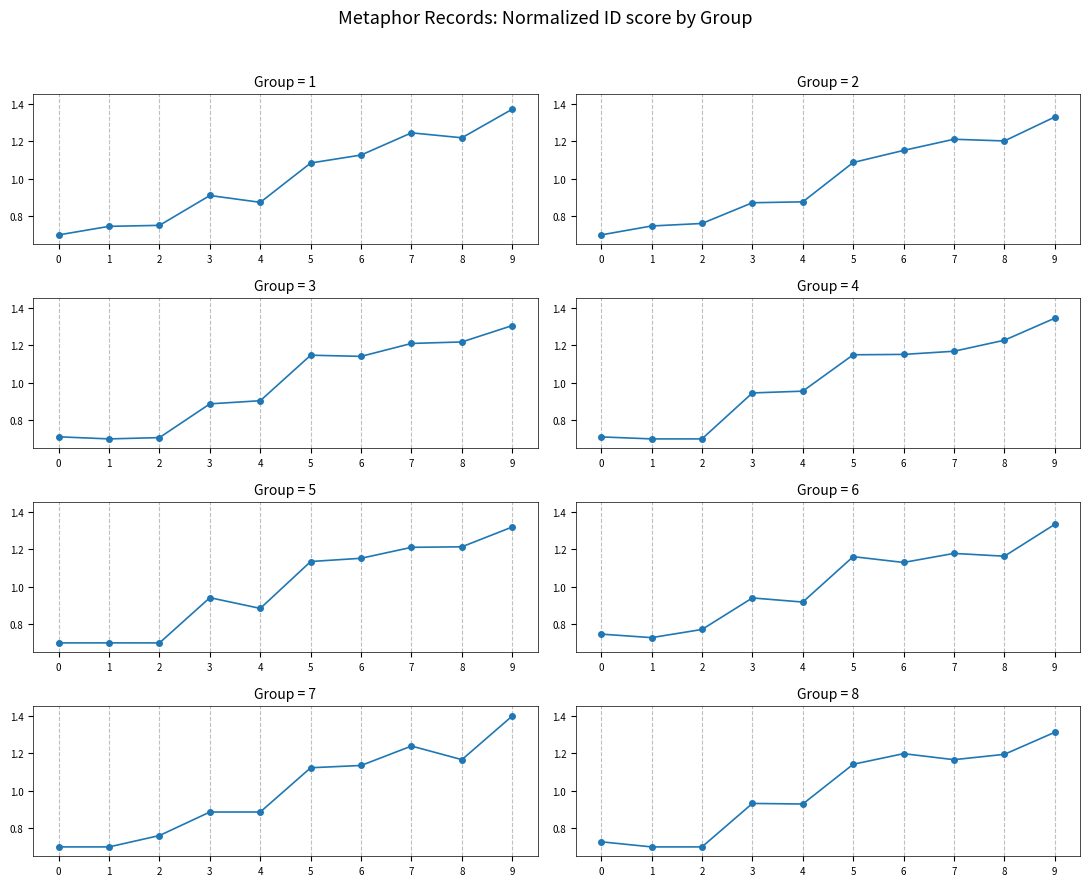

Which has a higher value, 8 or 0?

8